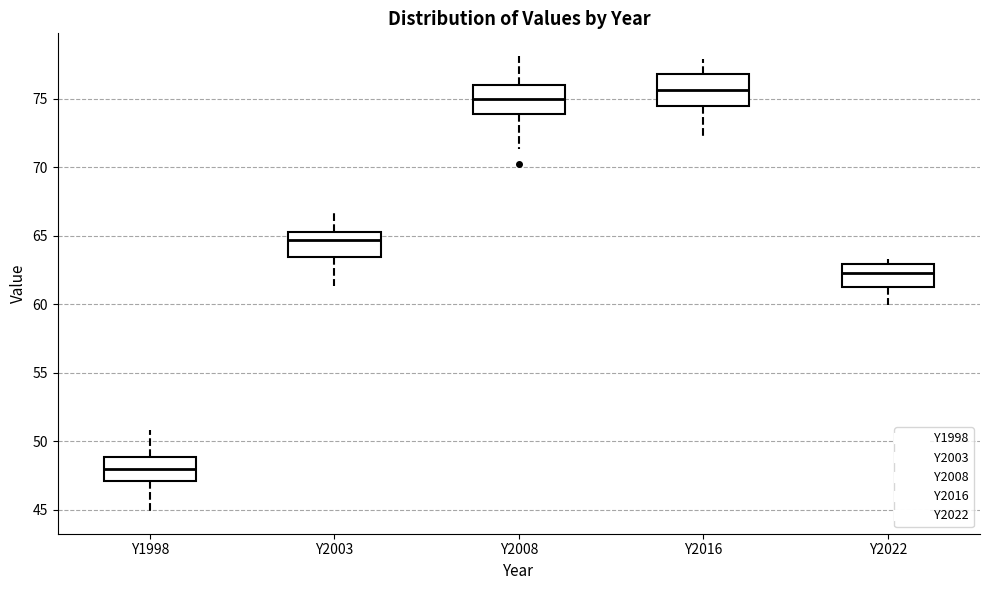

Which box has the highest median line?

Y2016